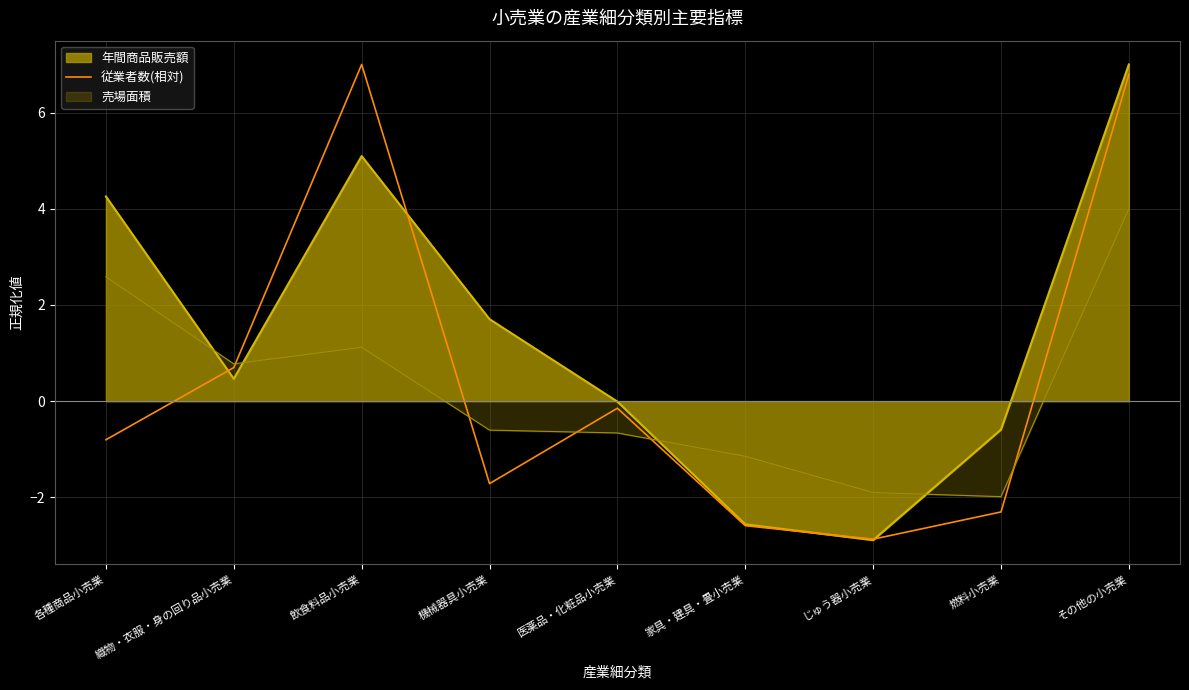

What position from the right is 燃料小売業?

2